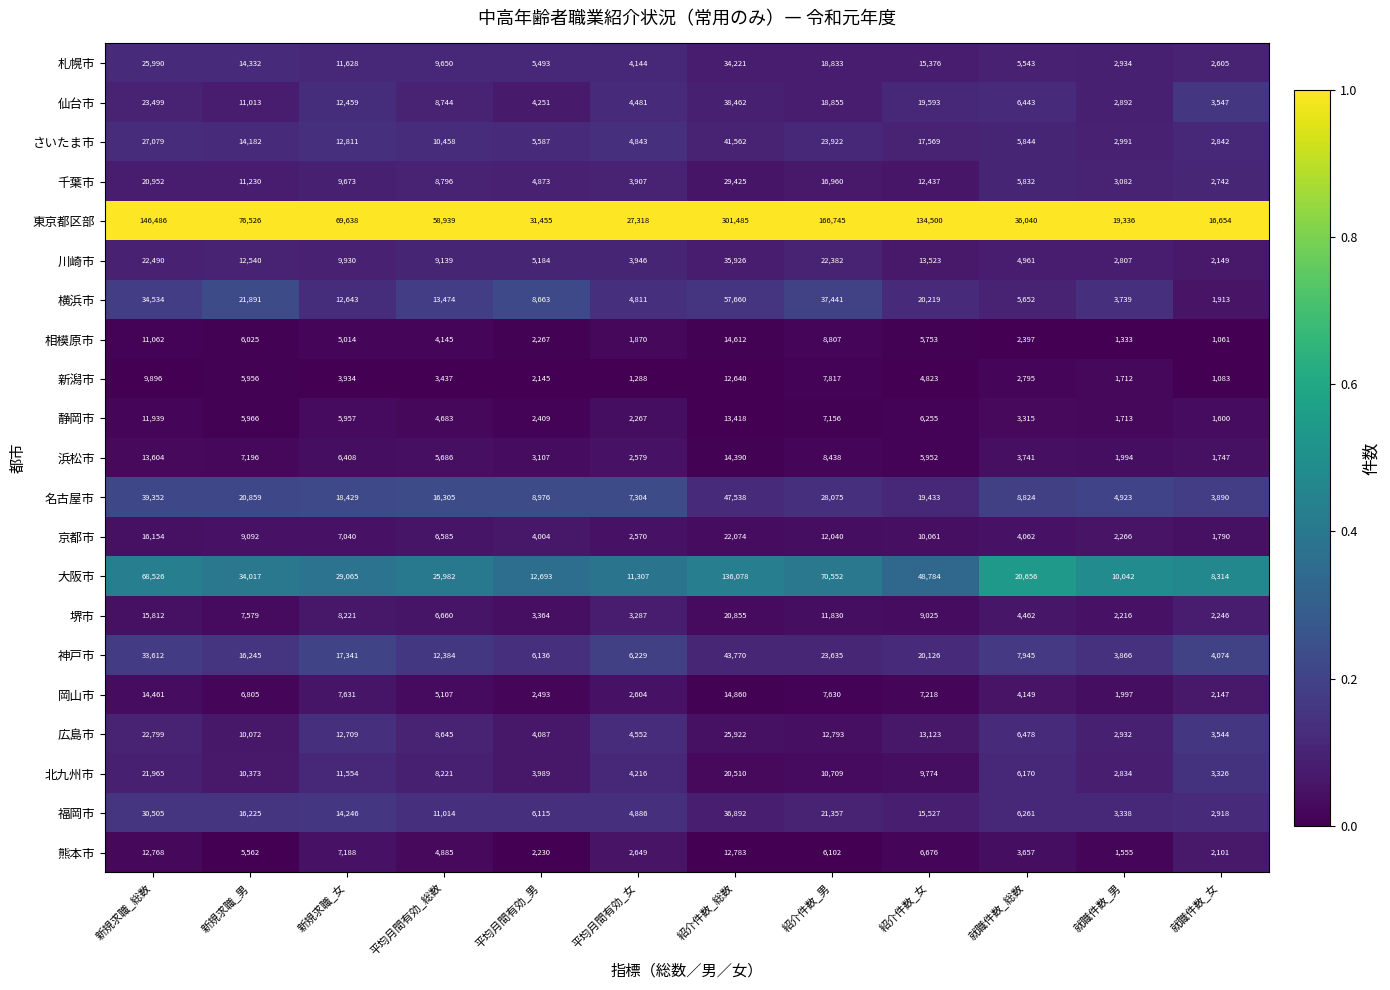

Which label corresponds to the largest value in the chart?

紹介件数_総数